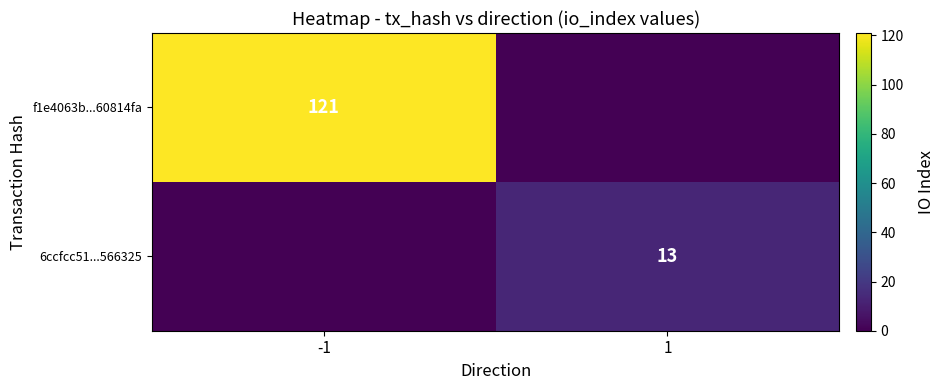

Which series has the largest range (max minus min)?

f1e4063b...60814fa